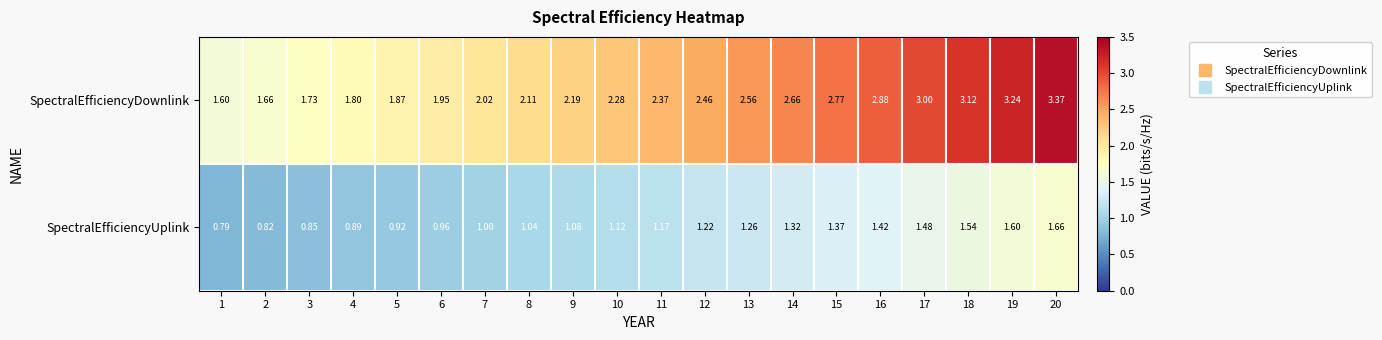

Which series has the largest range (max minus min)?

SpectralEfficiencyDownlink